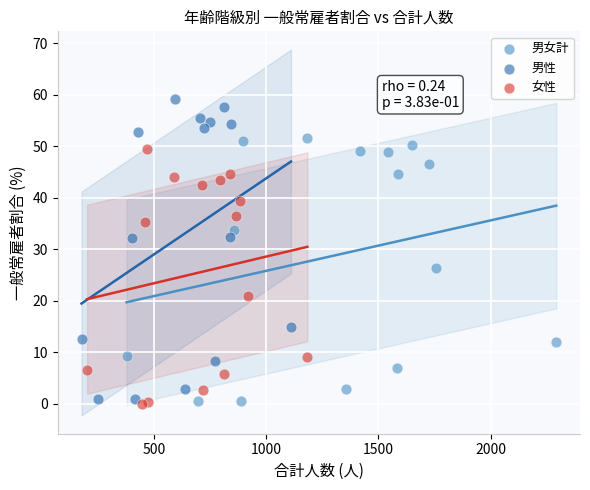

Which series has the largest Y range (max minus min)?

男性